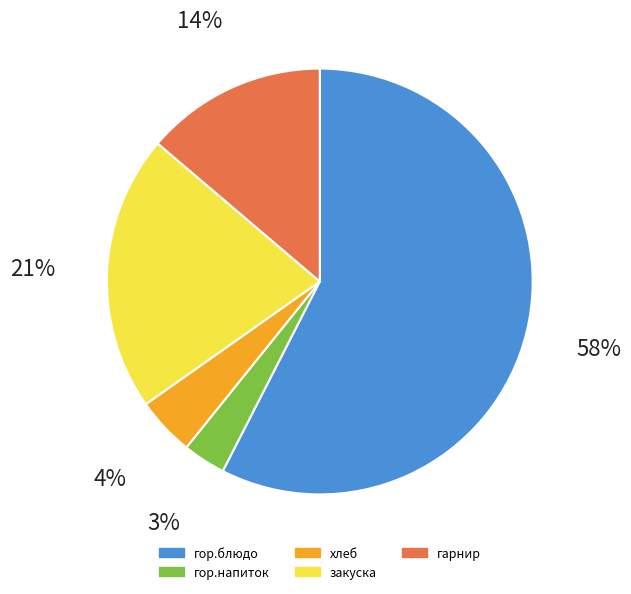

Count the number of slices in the pie.

5